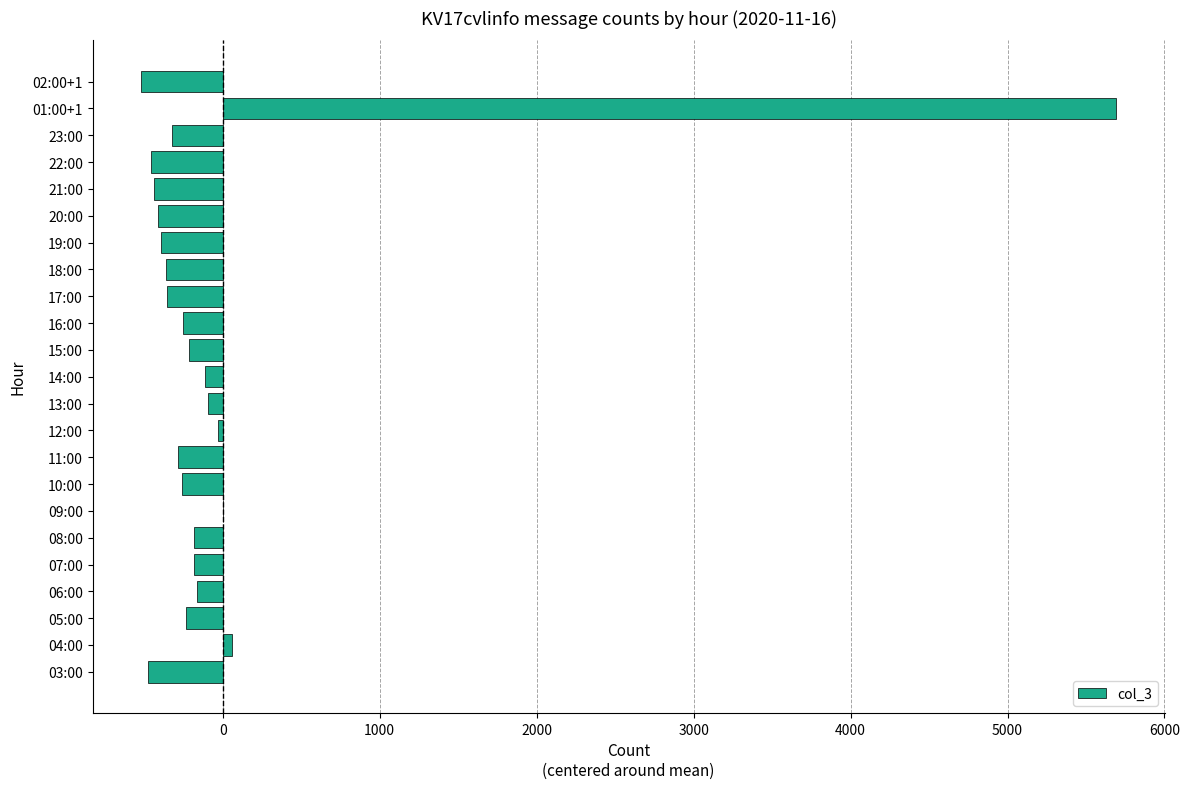

Which label corresponds to the largest value in the chart?

01:00+1